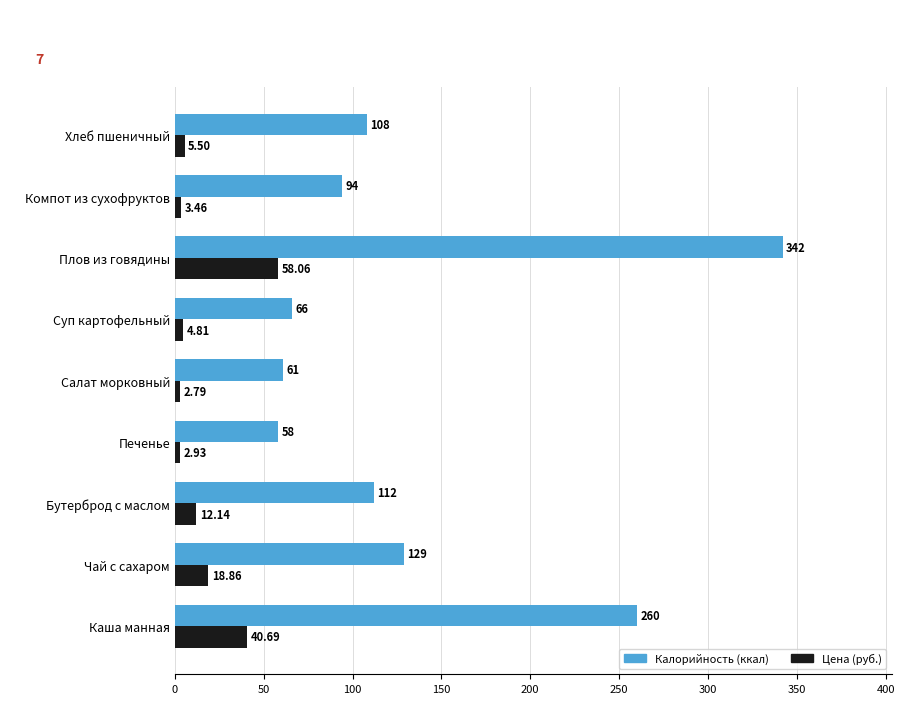

List the series in order of their overall mean, highest first.

Калорийность (ккал), Цена (руб.)